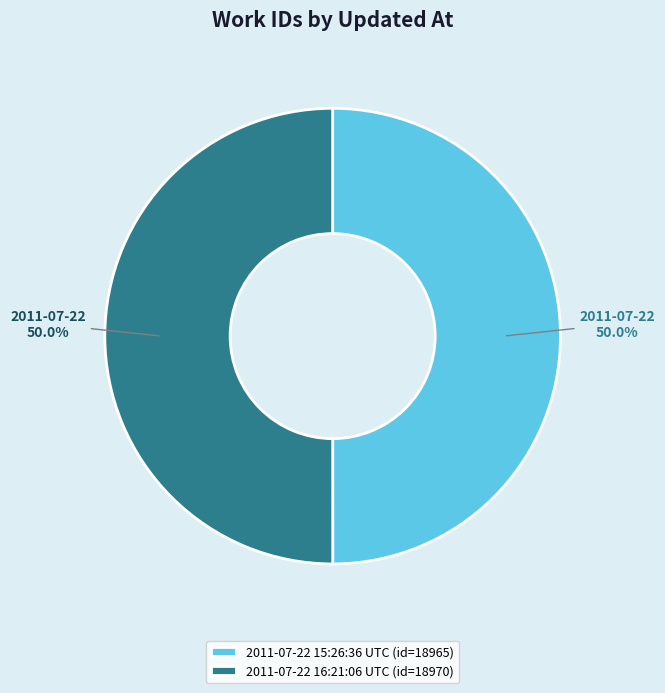

What is the total percentage of 2011-07-22 15:26:36 UTC (id=18965) and 2011-07-22 16:21:06 UTC (id=18970)?

100.0%